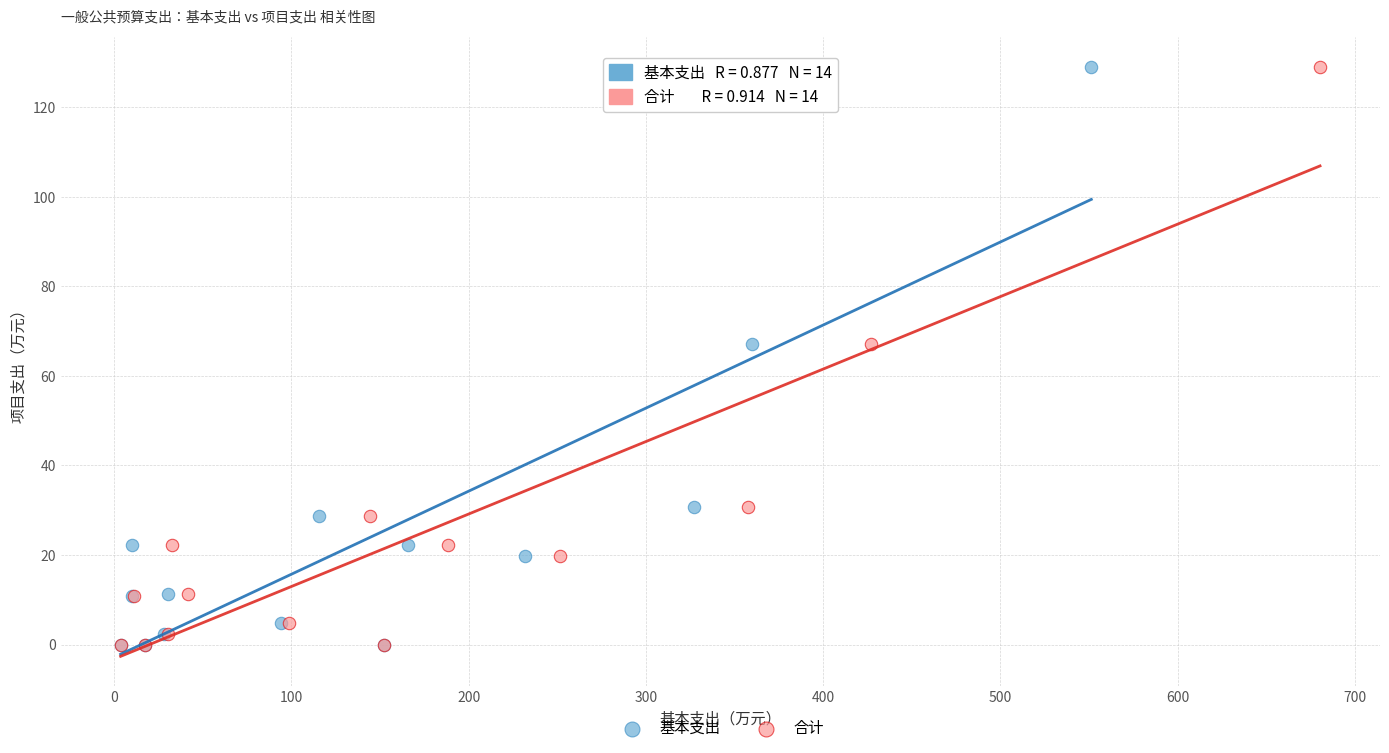

What are all the series names shown in the legend?

基本支出, 合计